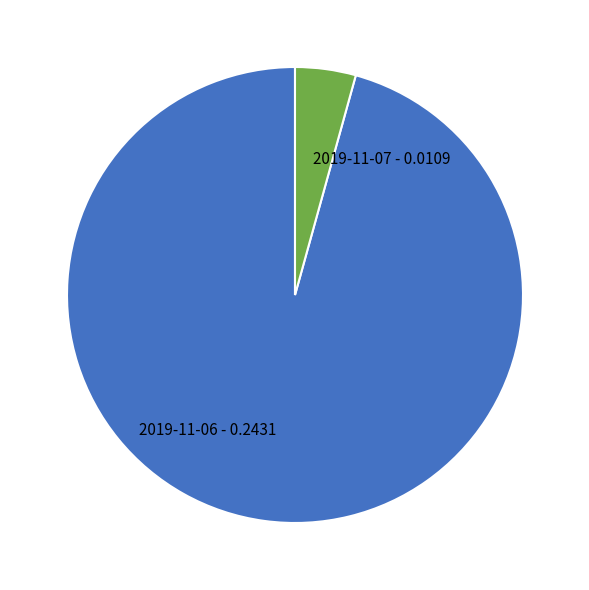

Which has a higher value, 2019-11-06 - 0.2431 or 2019-11-07 - 0.0109?

2019-11-06 - 0.2431